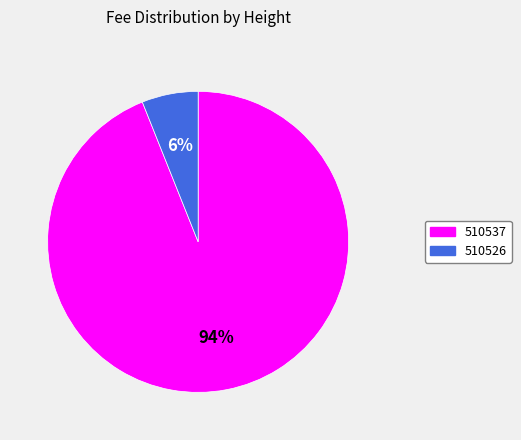

True or false: 510526 accounts for 6% of the total.

True